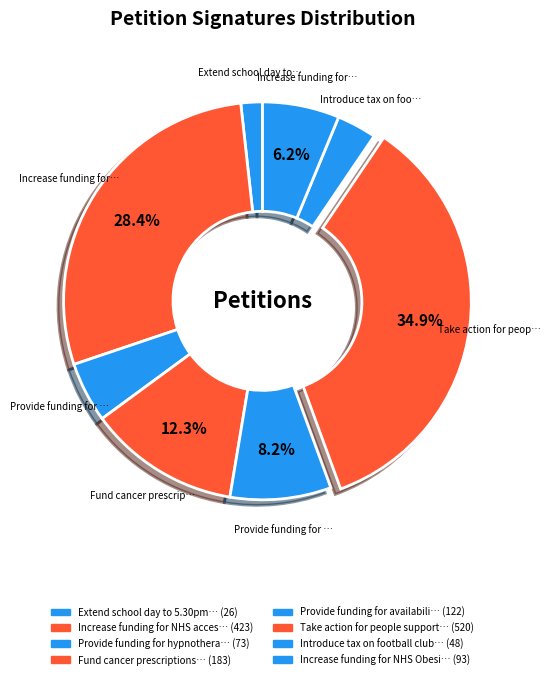

Which slice is the smallest?

Extend school day to 5.30pm